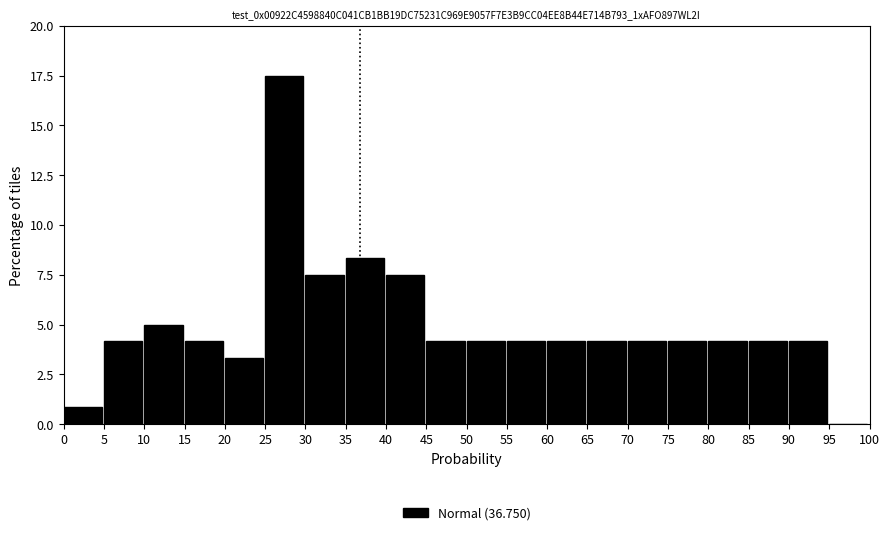

What is the height of the bar covering 25 to 30 on the x-axis? The values are not printed on the chart, so give them approximately, as read against the axis.

17.5